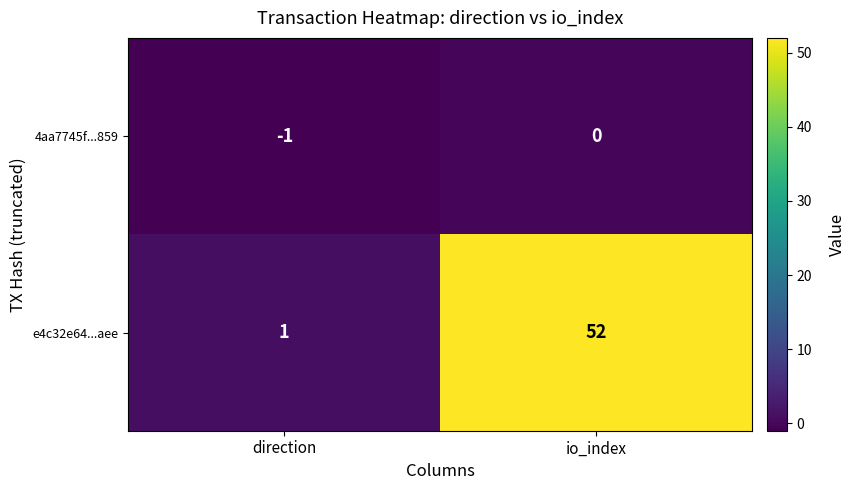

Which label corresponds to the smallest value in the chart?

direction